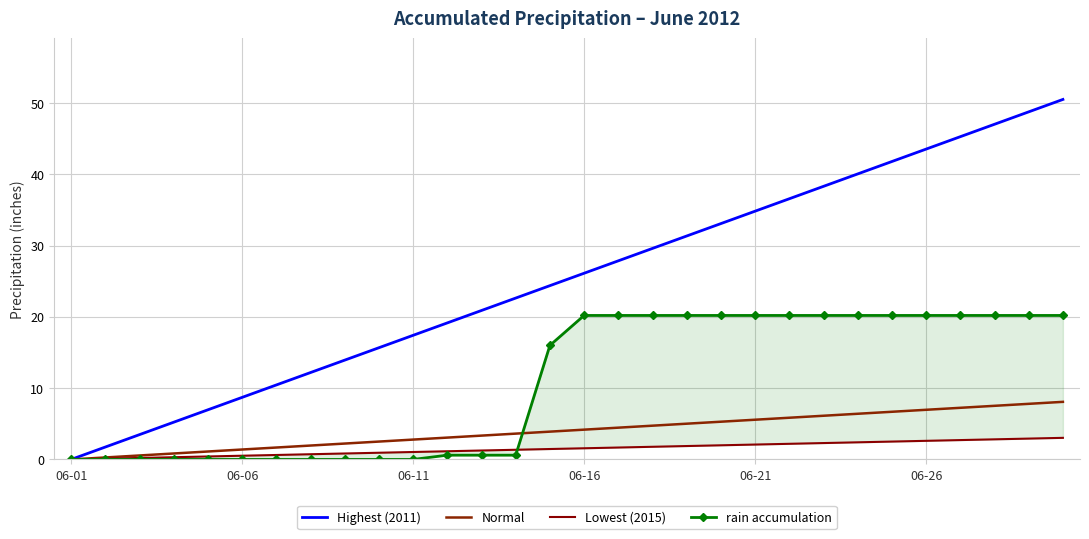

How many series are shown in this chart?

4